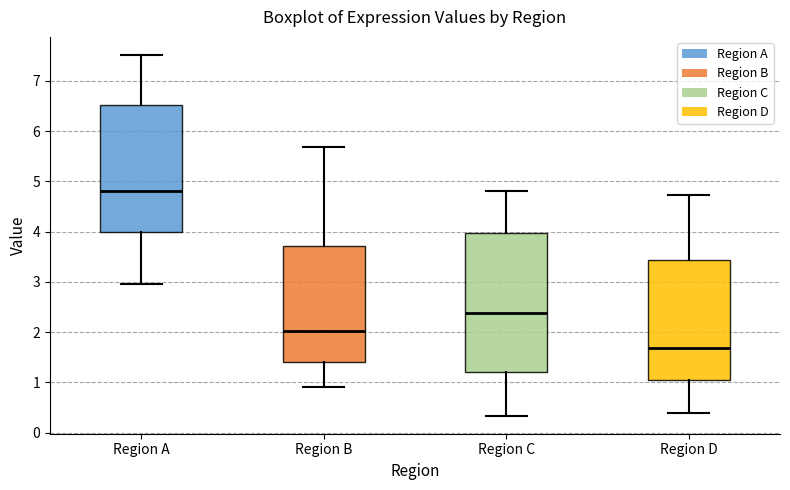

Where does the lower whisker of the box for Region D end on the y-axis? The values are not printed on the chart, so give them approximately, as read against the axis.

0.4